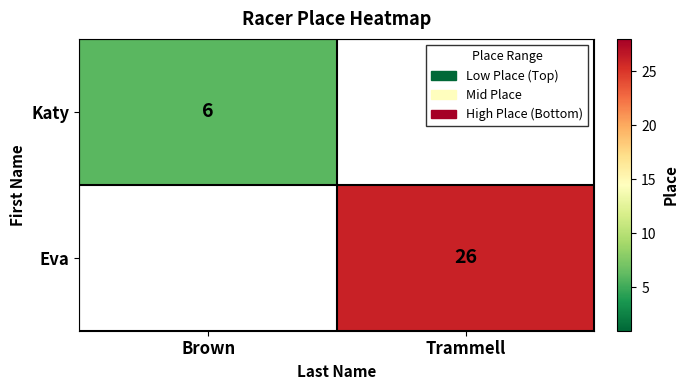

How many data points does each series have?

2